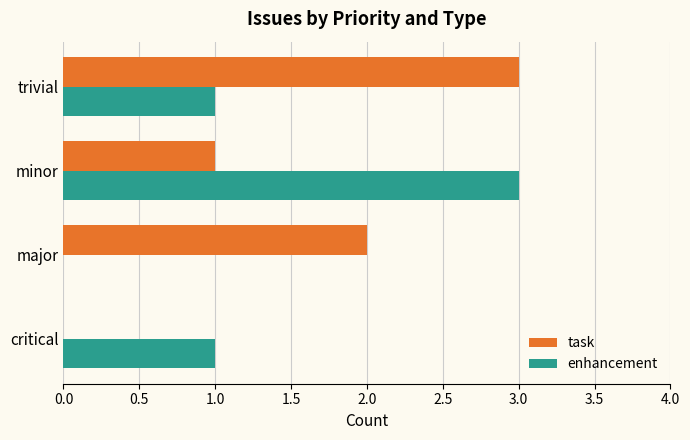

At which label does task reach its peak?

trivial